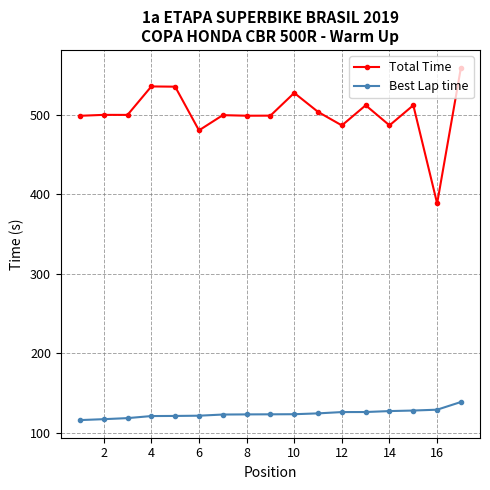

Which series has the largest total across all categories?

Total Time